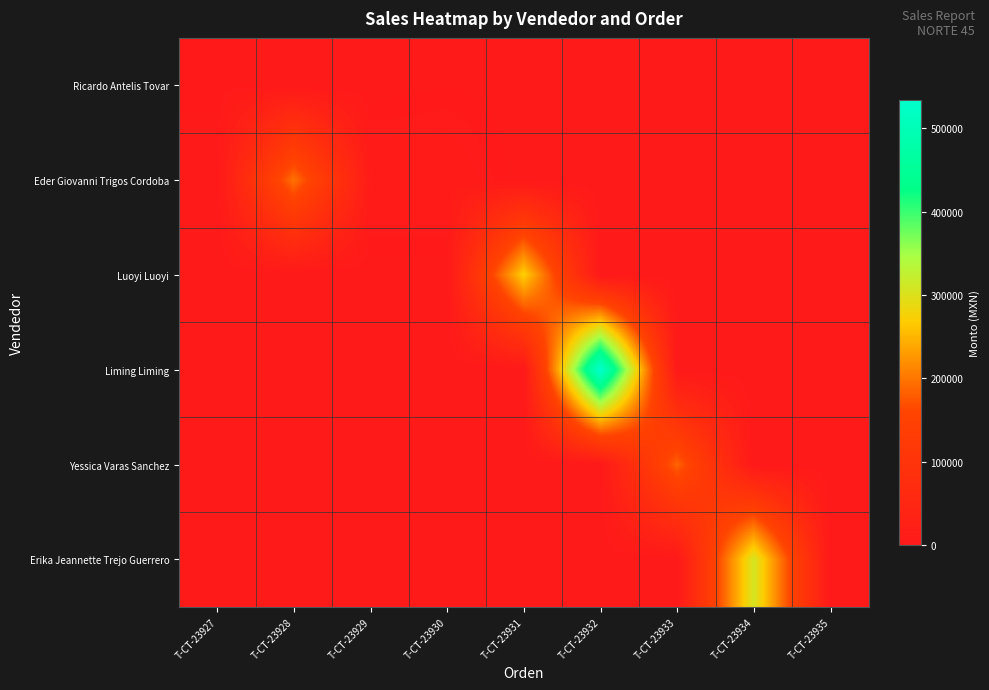

What is the difference between the highest and lowest values at T-CT-23933?

186000.0